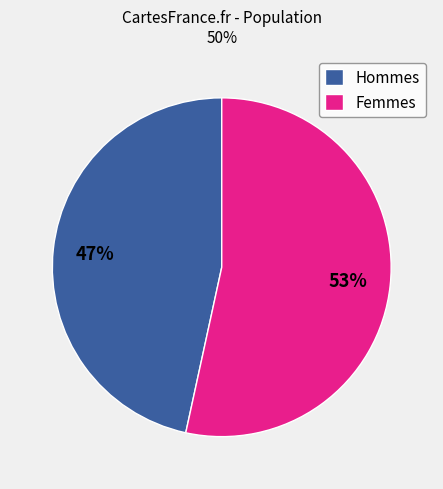

Count the number of slices in the pie.

2